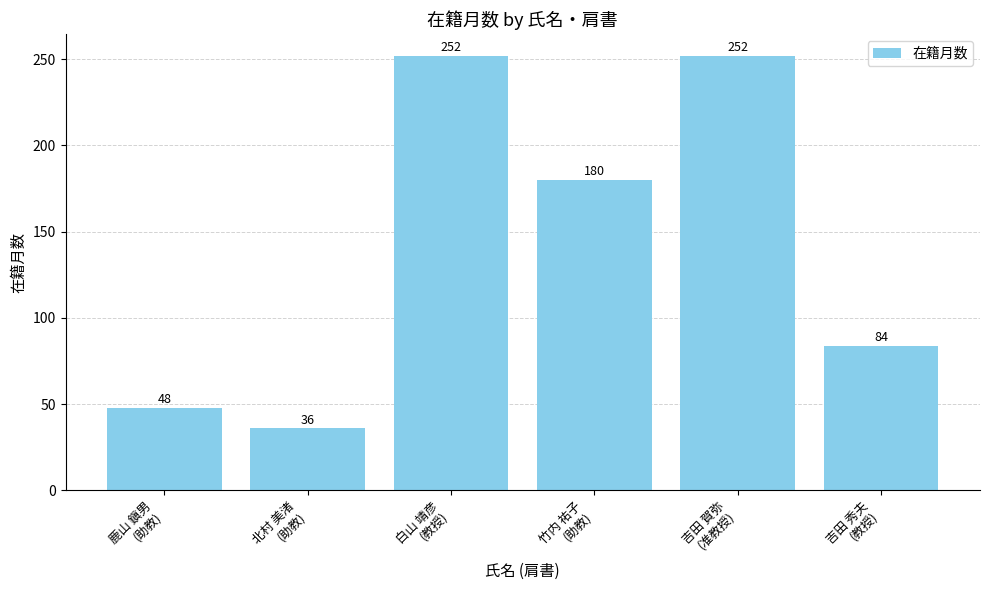

What is the ratio of the value at 吉田 秀夫
(教授) to the value at 北村 美渚
(助教)?

2.3